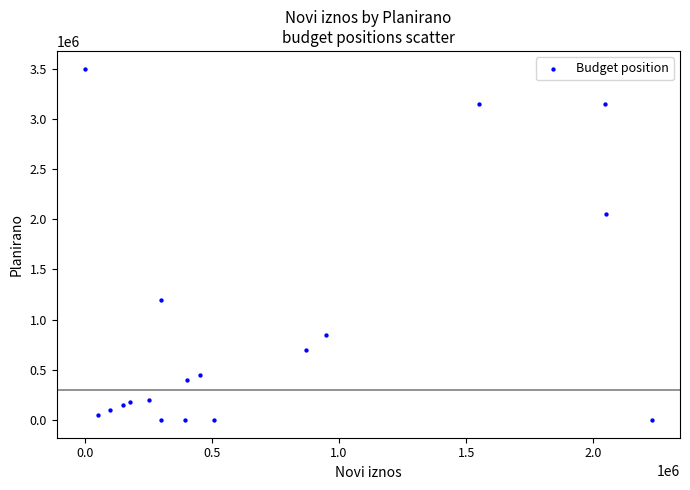

What is the range of X values (max minus min)?

2230000